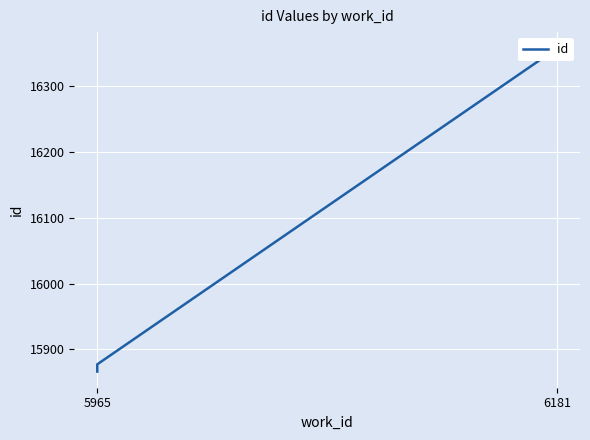

What is the maximum value shown in the chart?

16358